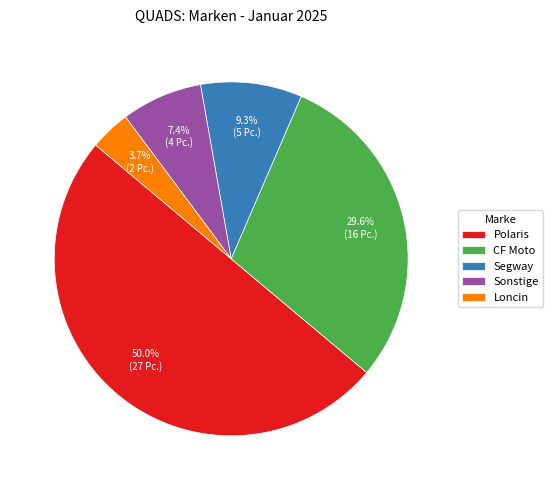

Between Sonstige and CF Moto, which is larger?

CF Moto